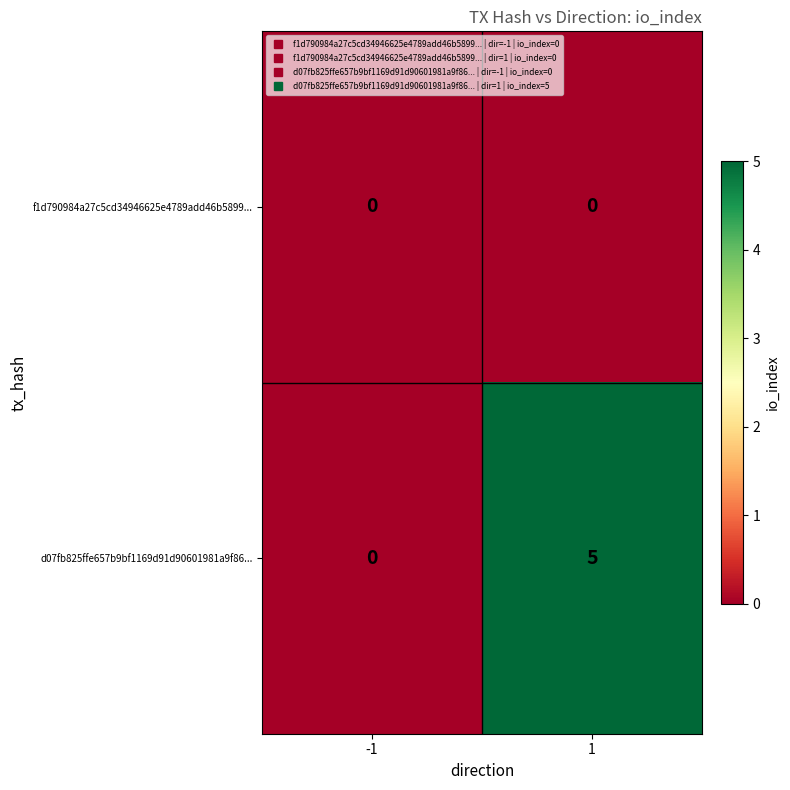

Which series has the widest spread of values?

d07fb825ffe657b9bf1169d91d90601981a9f86...